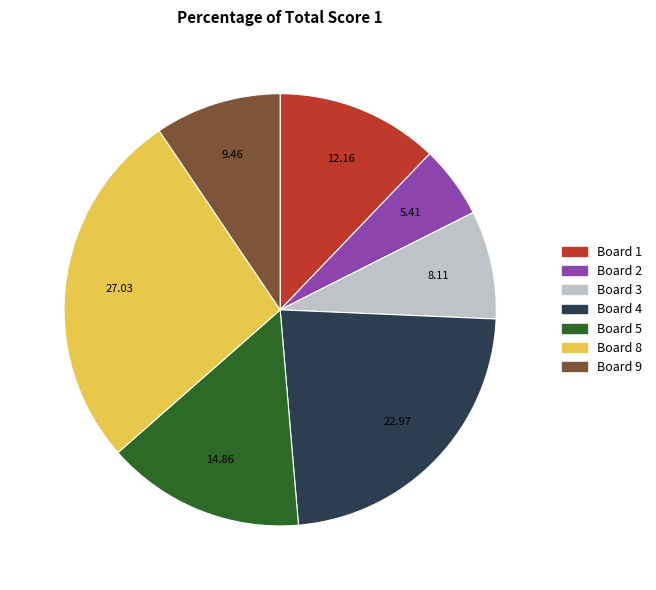

Is there a majority slice in this chart?

No